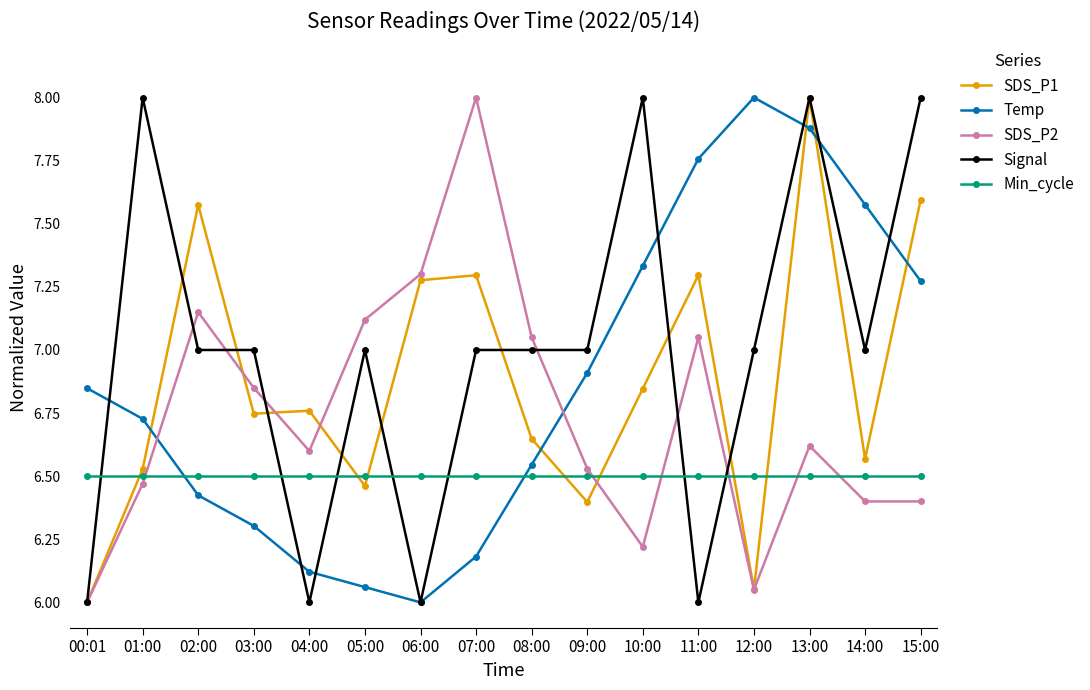

What is the sum of all Min_cycle values?

104.0